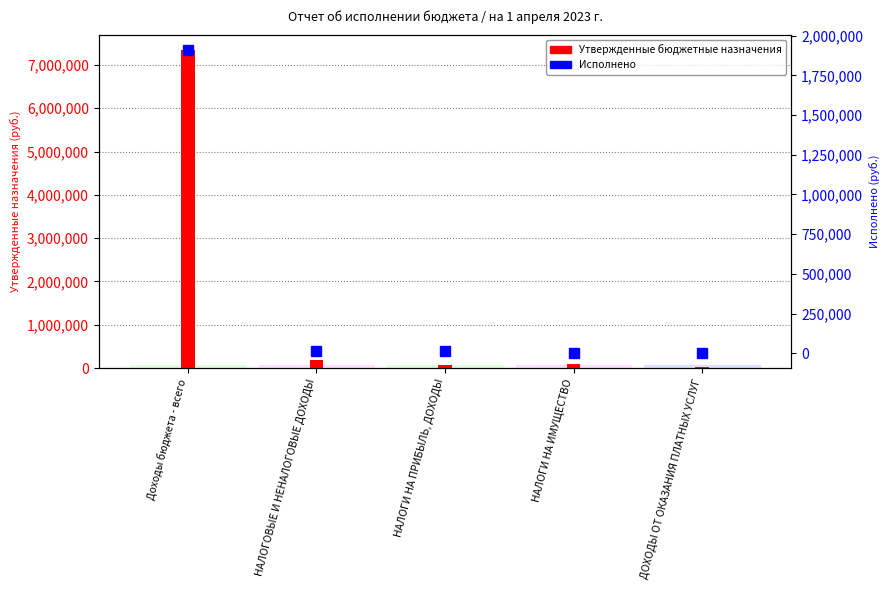

What is the label of the 4th bar from the right?

НАЛОГОВЫЕ И НЕНАЛОГОВЫЕ ДОХОДЫ